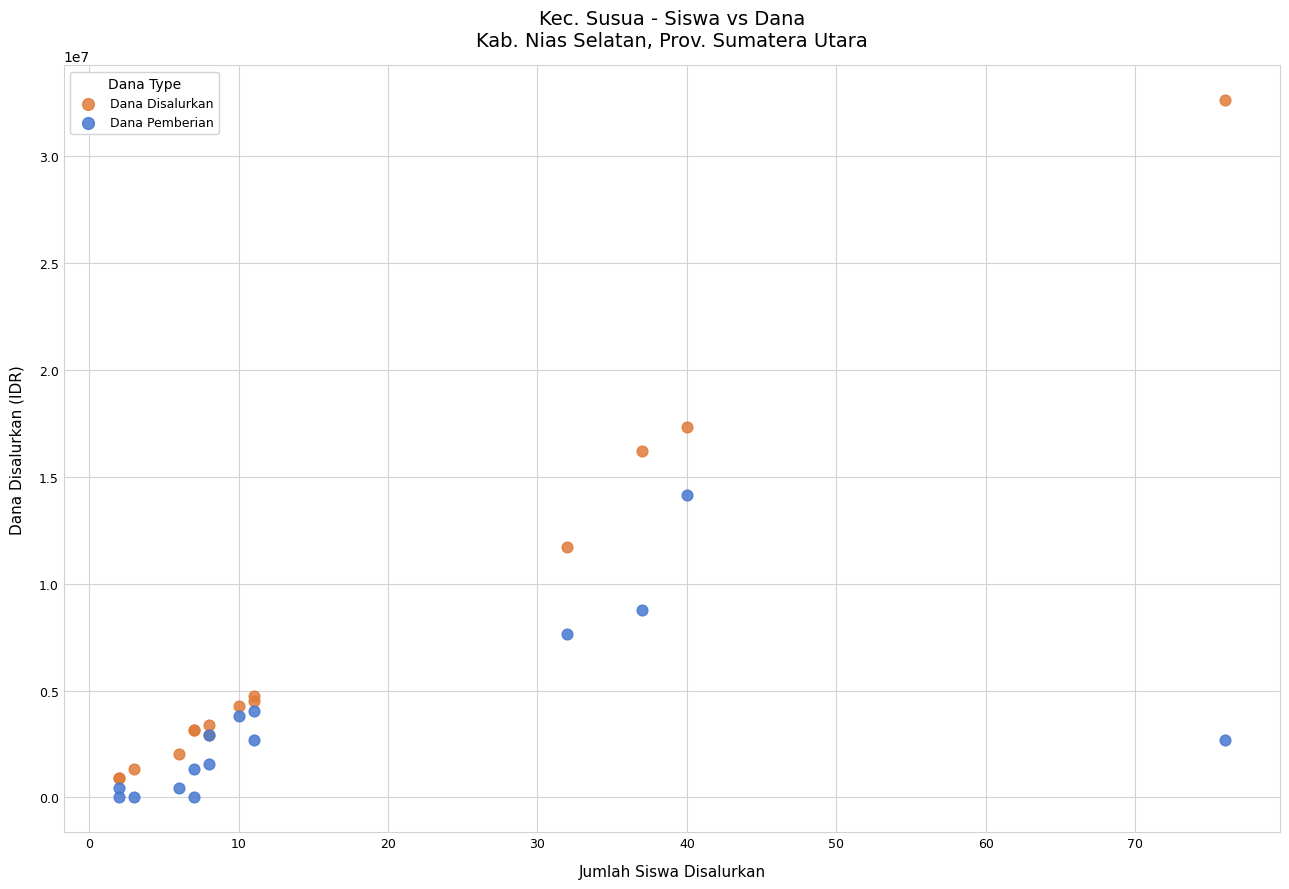

What are all the series names shown in the legend?

Dana Disalurkan, Dana Pemberian